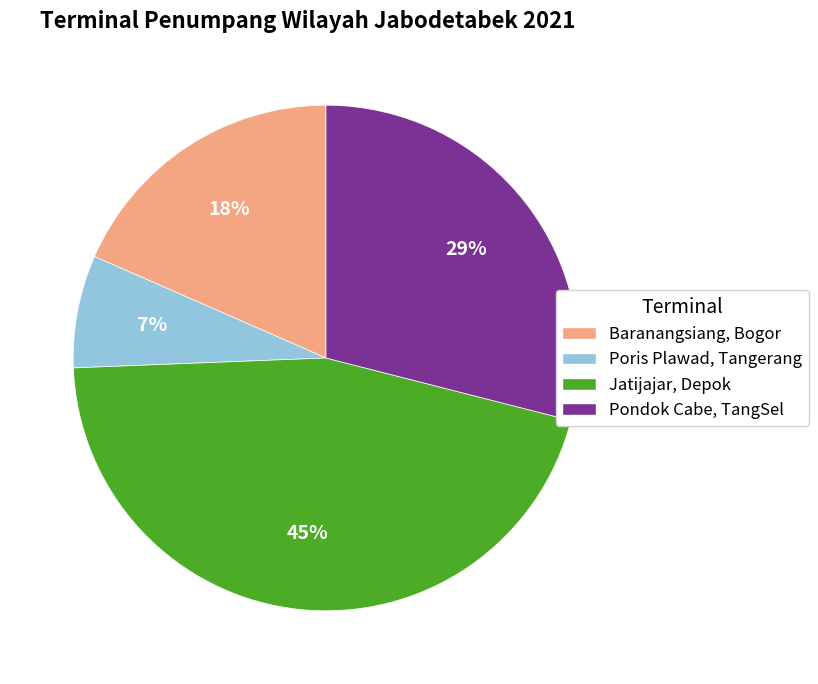

Is there any slice that represents more than half of the pie?

No